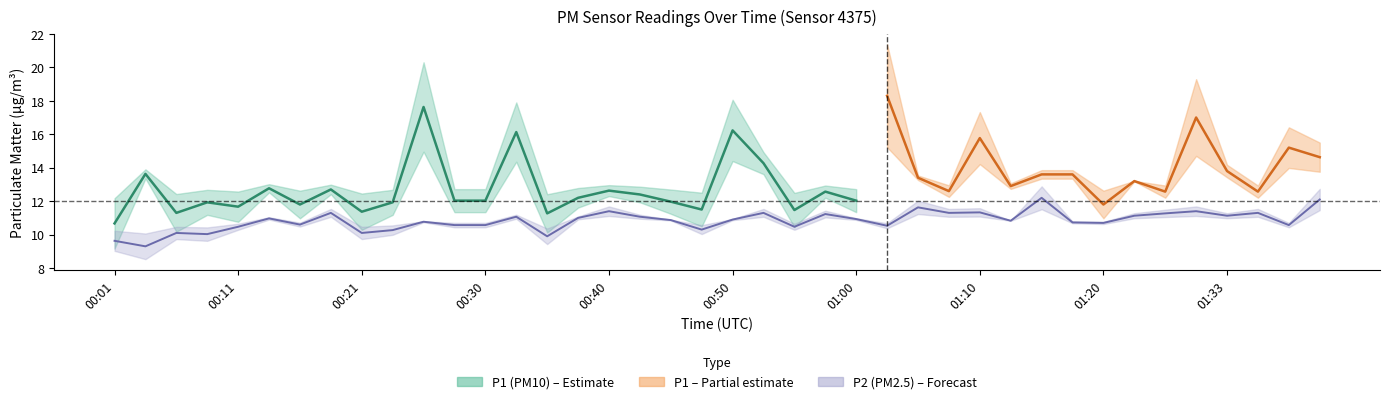

The value at 01:07 is 2.8. True or false?

False